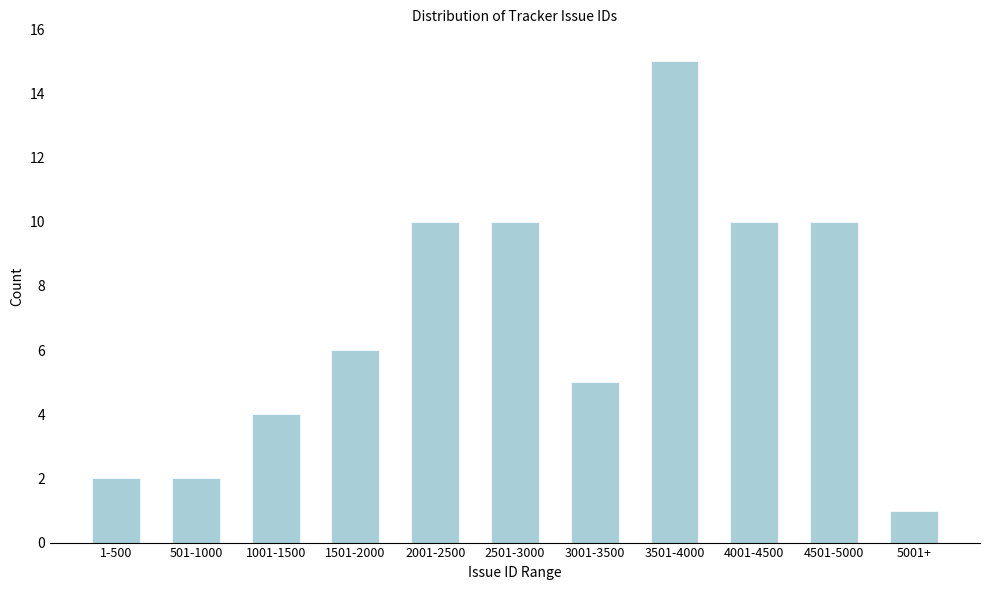

Reading left to right, list all the values displayed in this chart.

1-500=2	501-1000=2	1001-1500=4	1501-2000=6	2001-2500=10	2501-3000=10	3001-3500=5	3501-4000=15	4001-4500=10	4501-5000=10	5001+=1